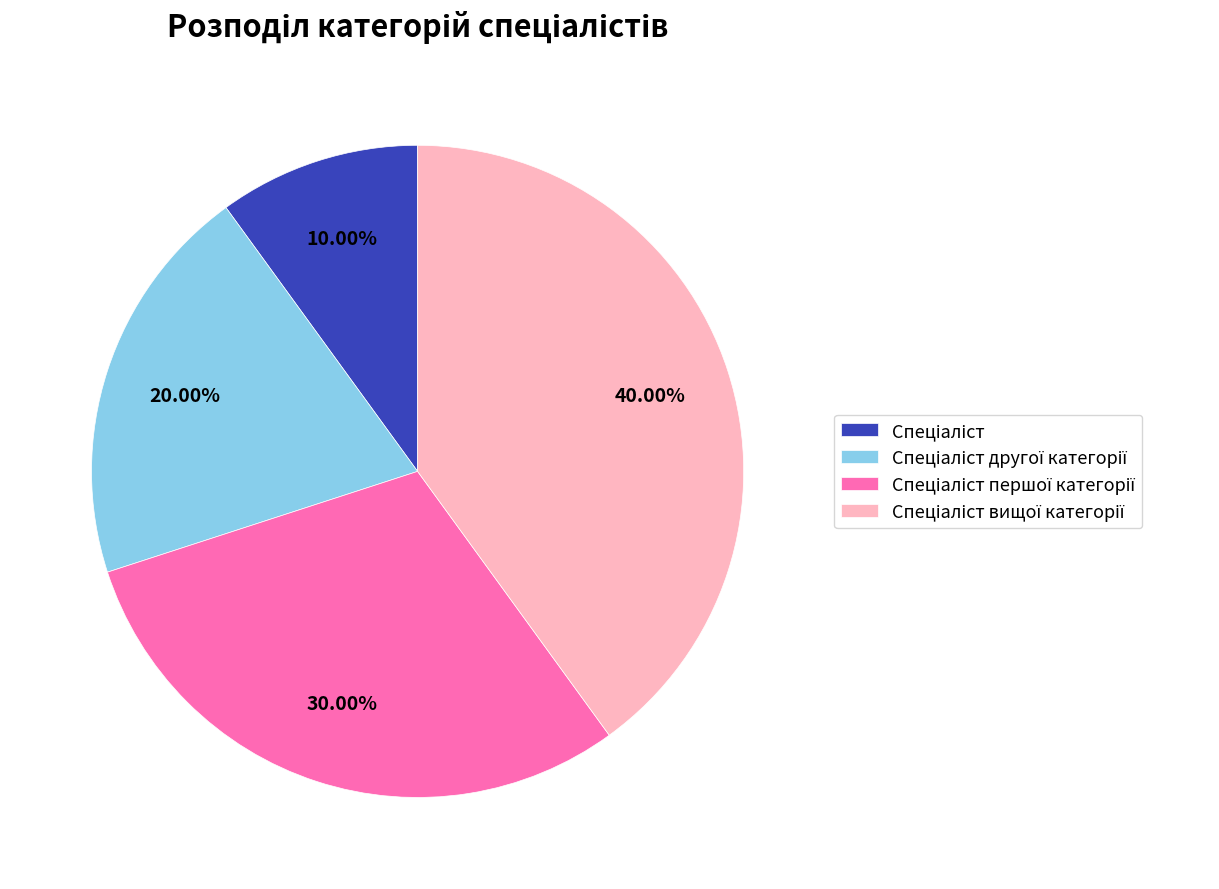

Count the number of slices in the pie.

4